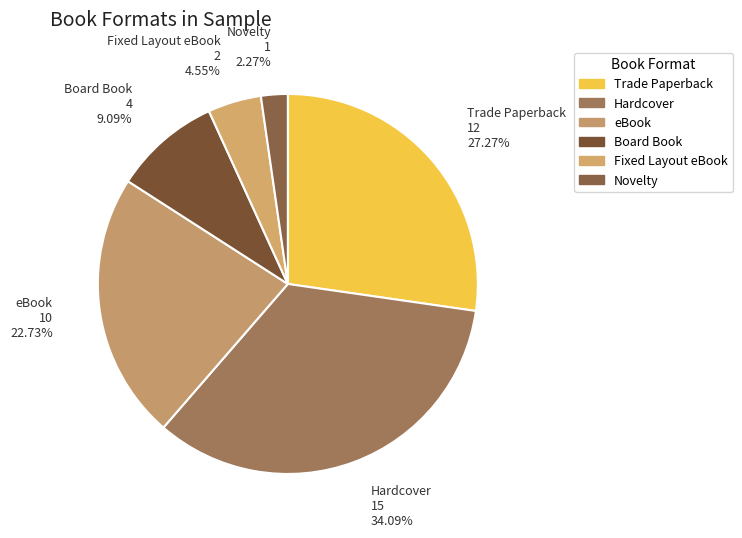

Which slice is the largest?

Hardcover